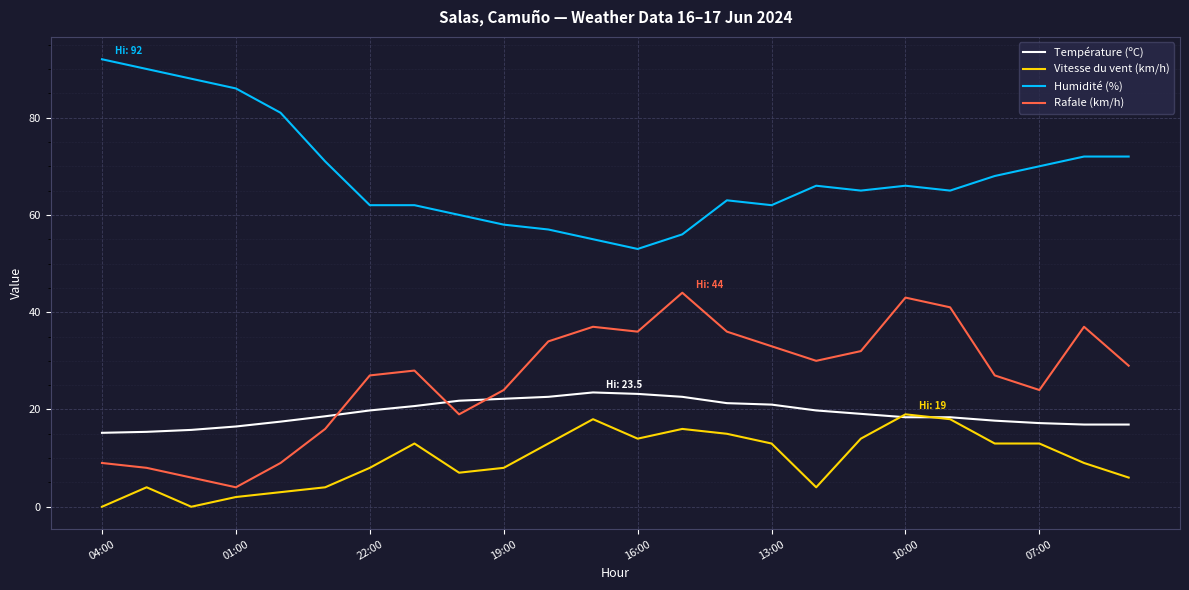

Which series has the largest total across all categories?

Humidité (%)